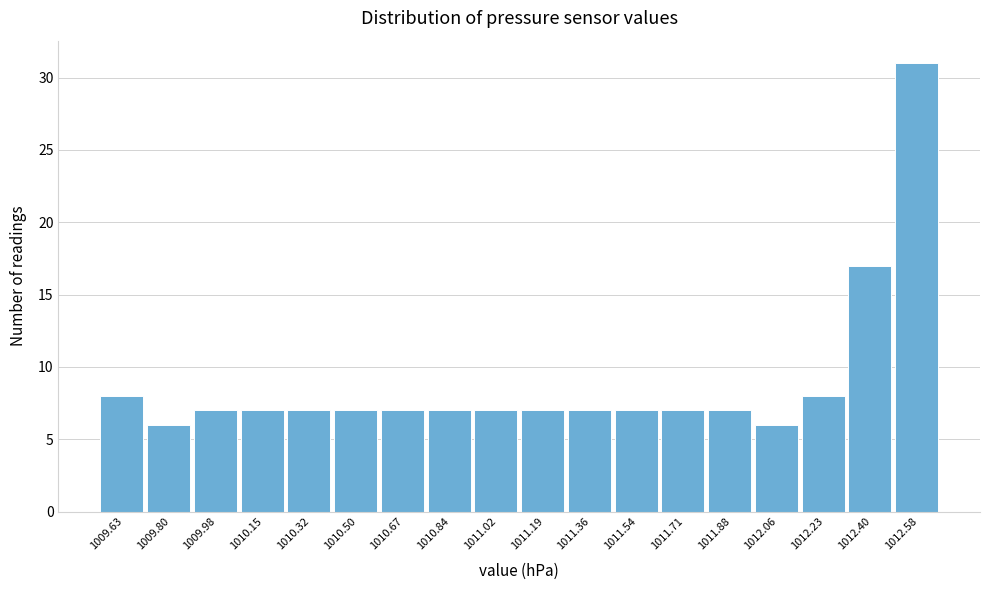

Reading left to right, transcribe all the data shown in this chart.

8	6	7	7	7	7	7	7	7	7	7	7	7	7	6	8	17	31